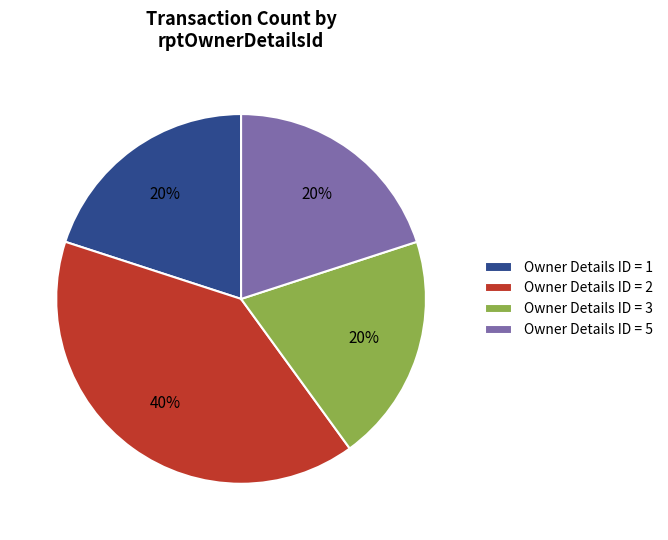

Approximately how many times larger is the value at Owner Details ID = 2 compared to Owner Details ID = 1?

2.0